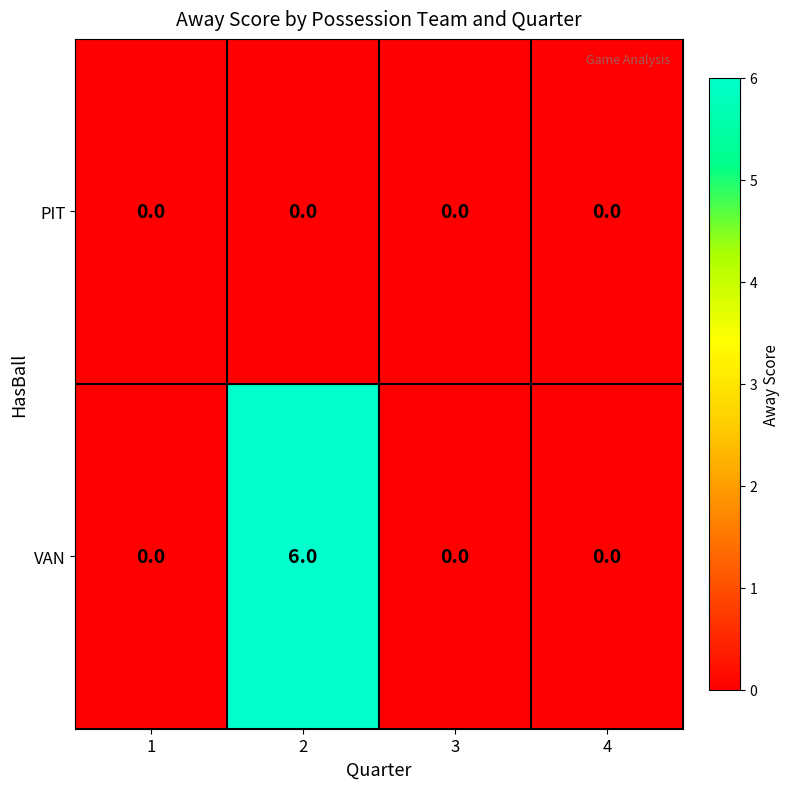

Reading left to right, extract all data points from this chart.

PIT: 0	0	0	0
VAN: 0	6	0	0